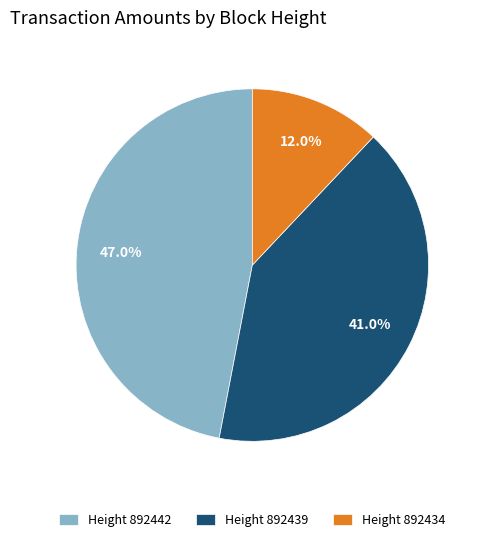

Which slice is the largest?

Height 892442